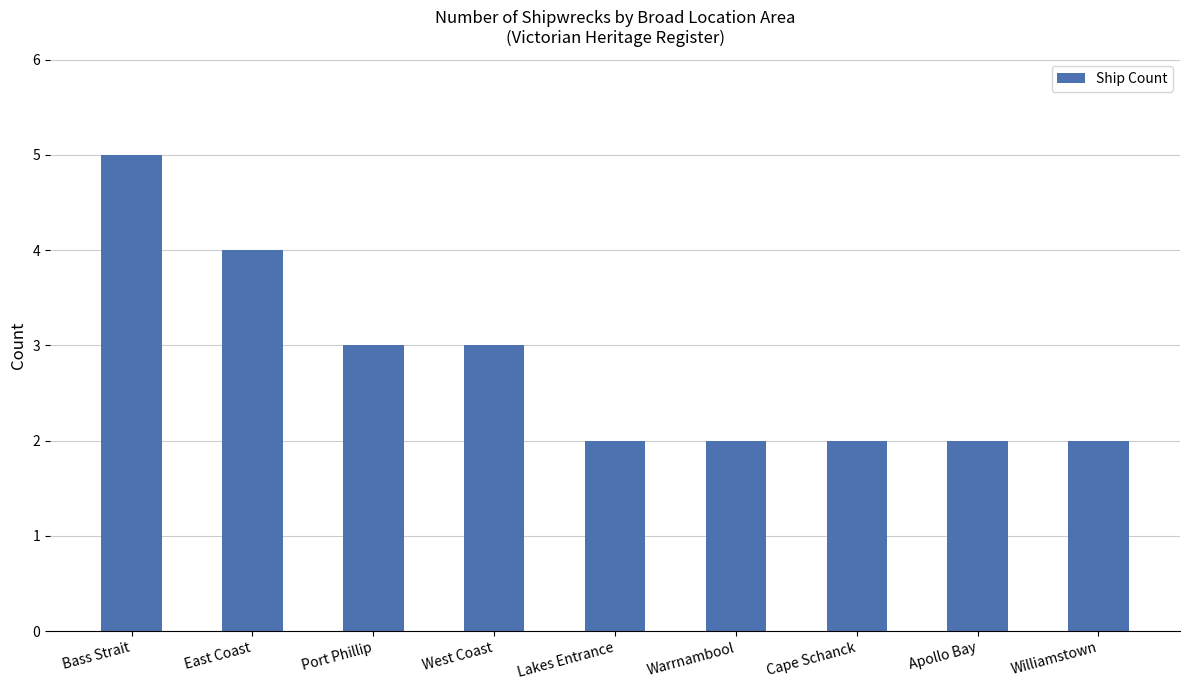

Which has a higher value, Port Phillip or Bass Strait?

Bass Strait